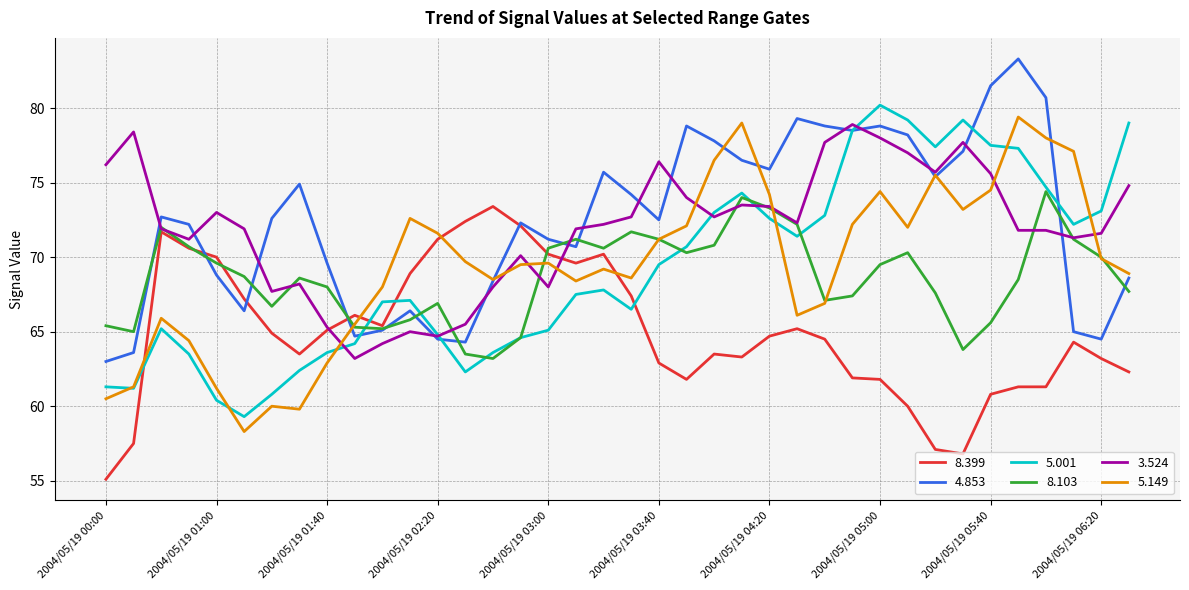

What is the highest value of the 4.853 series?

83.3